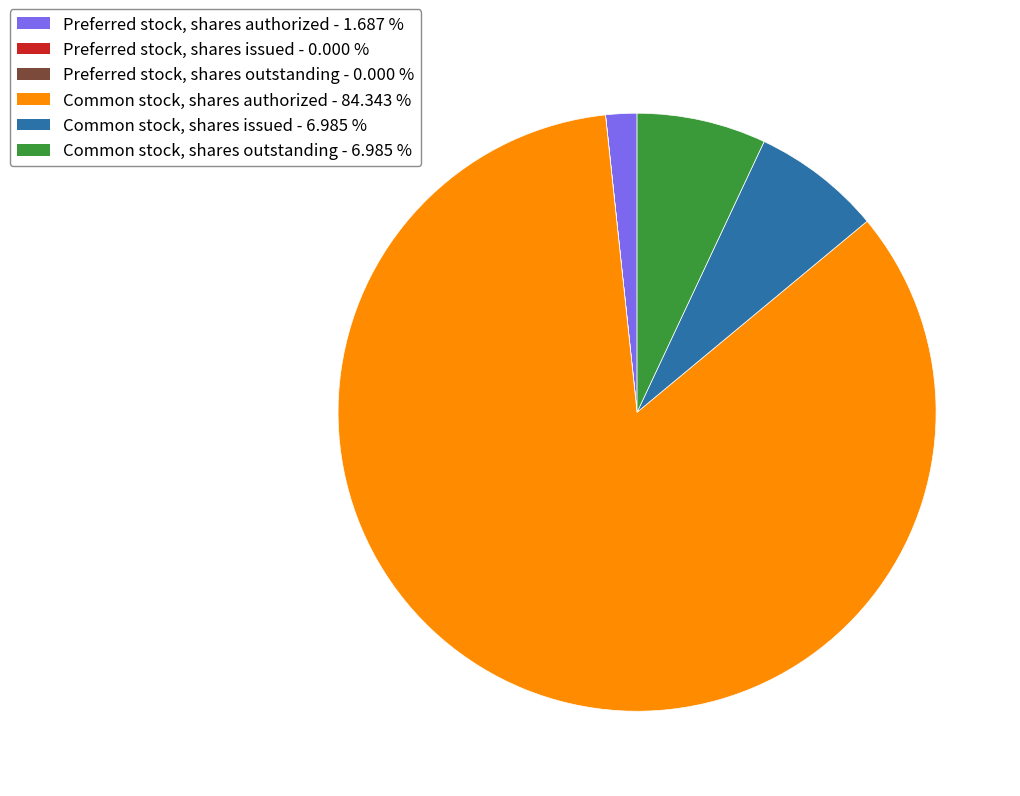

Which category accounts for the majority?

Common stock, shares authorized